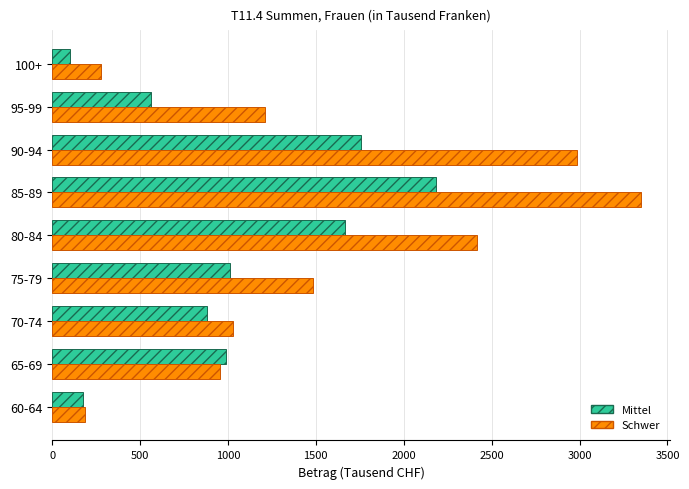

Which series has the largest range (max minus min)?

Schwer